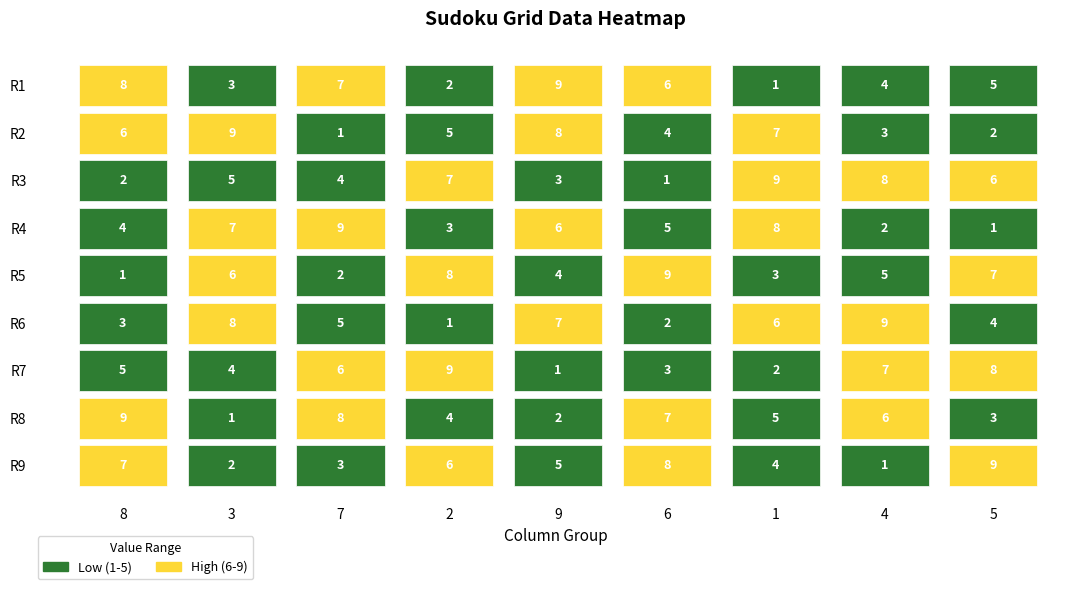

How many series are shown in this chart?

9